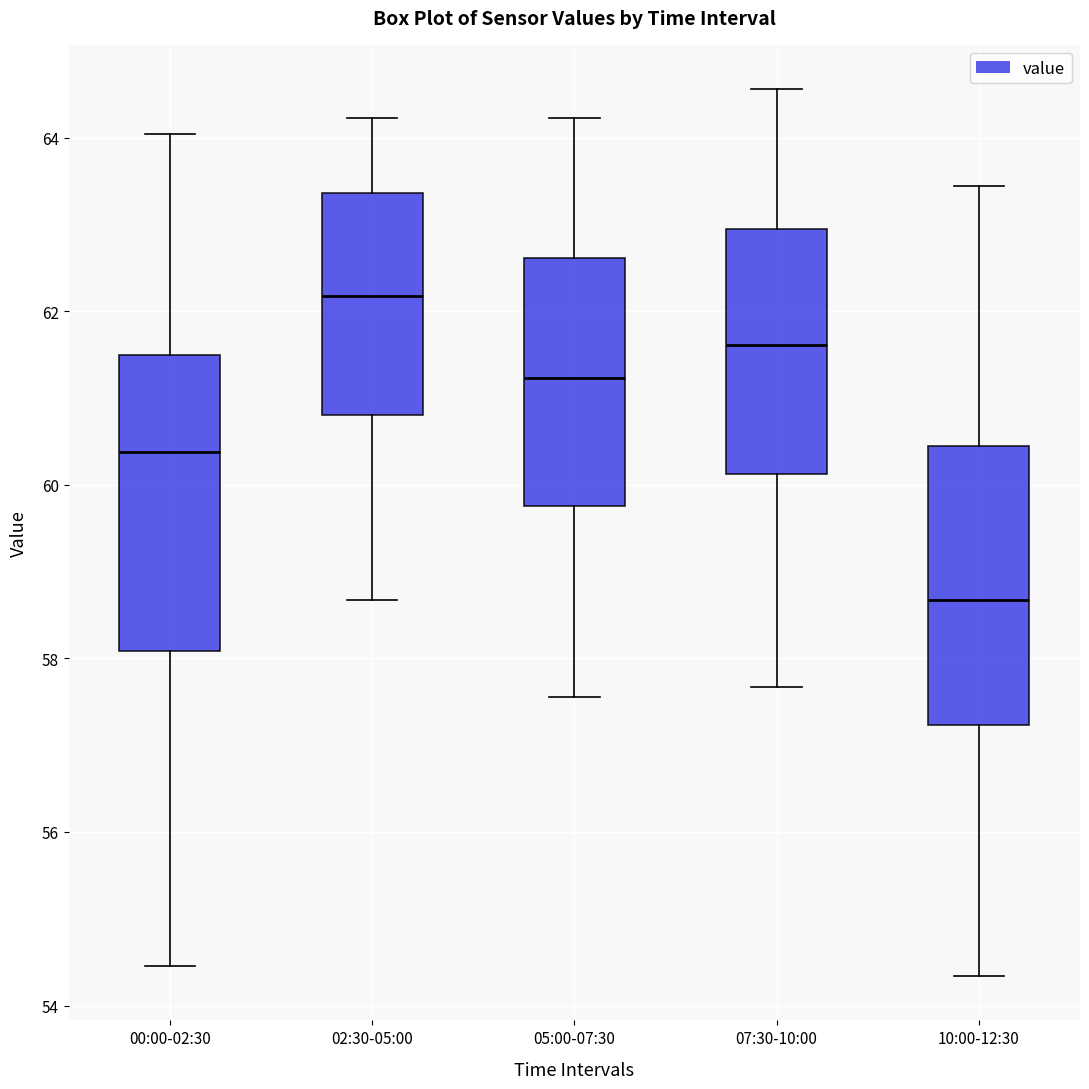

Which box has the lowest median line?

10:00-12:30